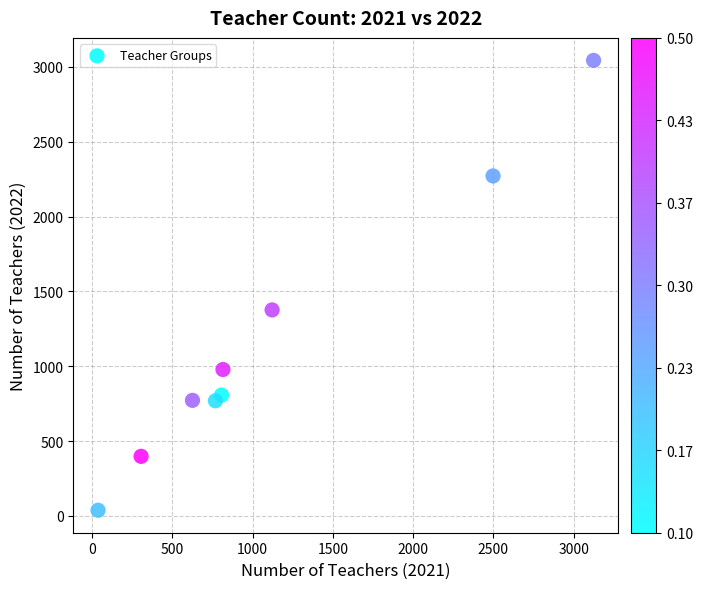

What Y value in the scatter plot is closest to 1540?

1376